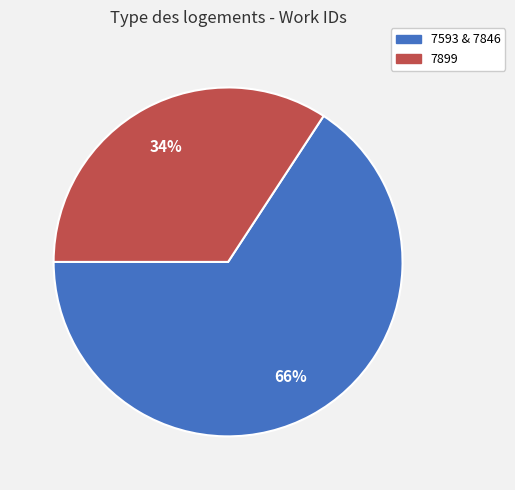

Combined, do 7899 and 7593 & 7846 account for over 50%?

Yes